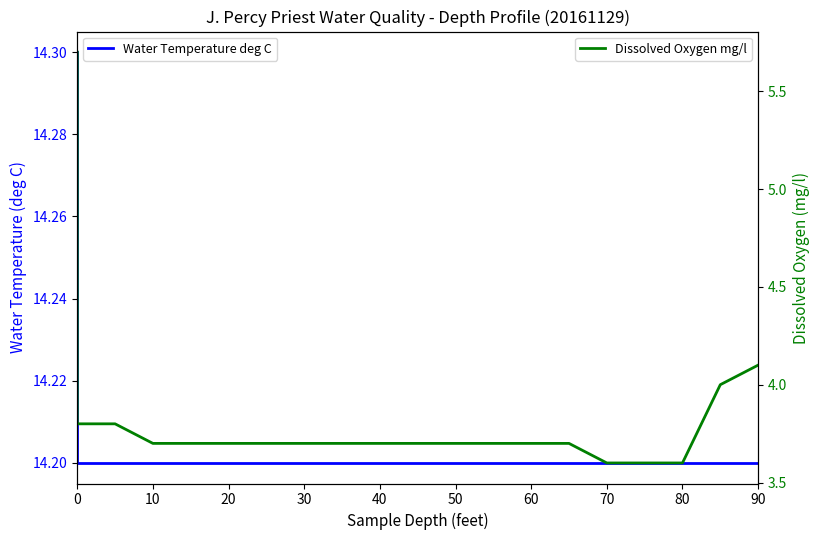

True or false: Dissolved Oxygen mg/l and Water Temperature deg C cross at least once.

False